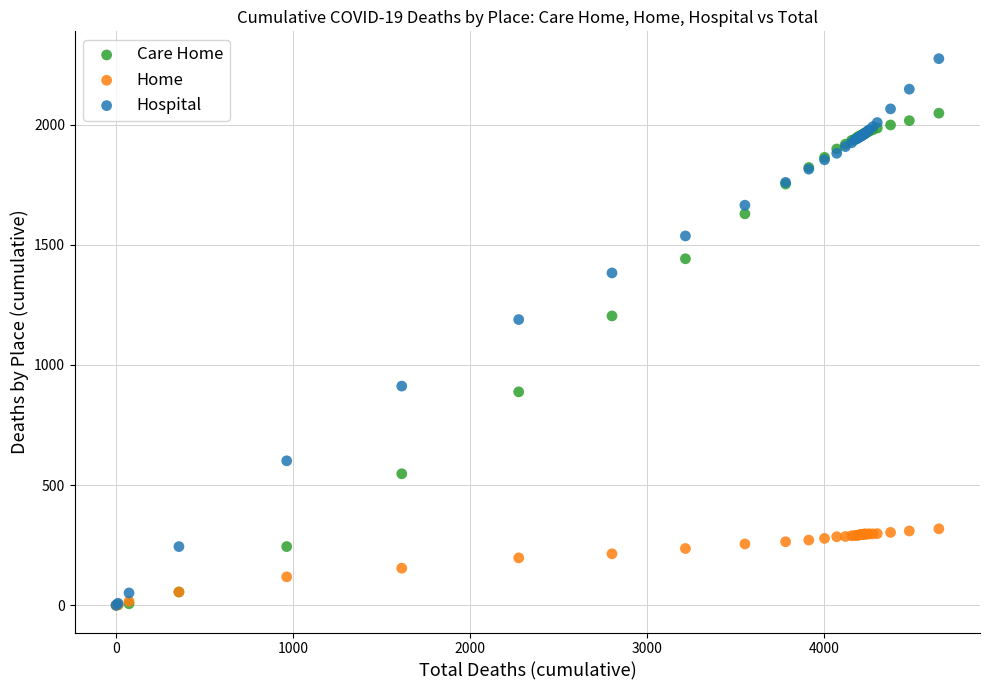

Which series reaches the maximum Y coordinate?

Hospital